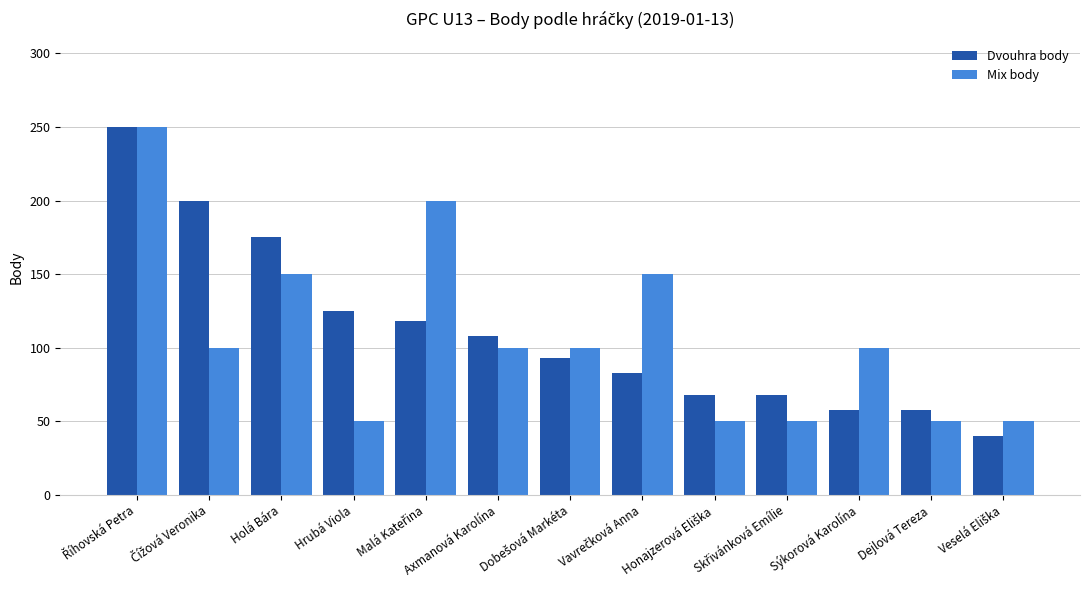

What is the minimum value shown in the chart?

40